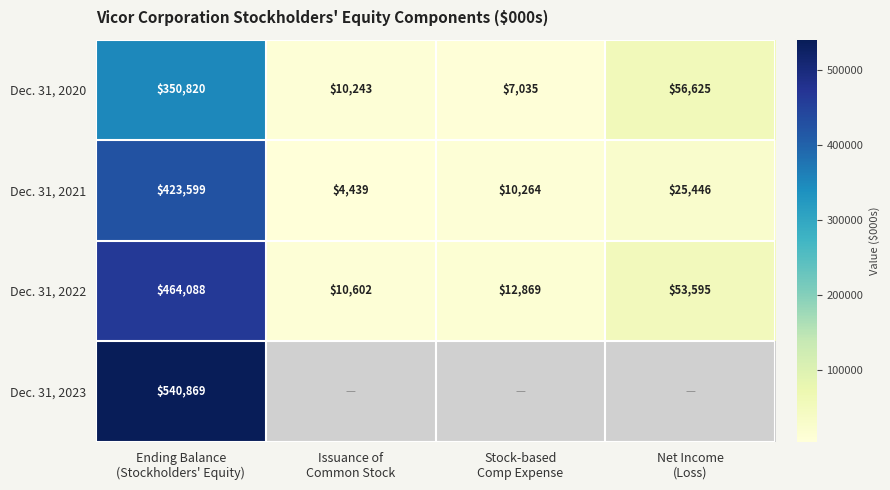

At how many categories does at least one series exceed 324901?

1